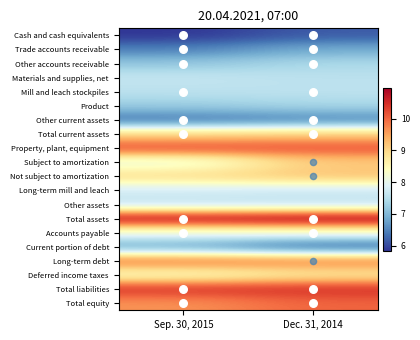

At which category does the chart reach its minimum across all series?

Sep. 30, 2015